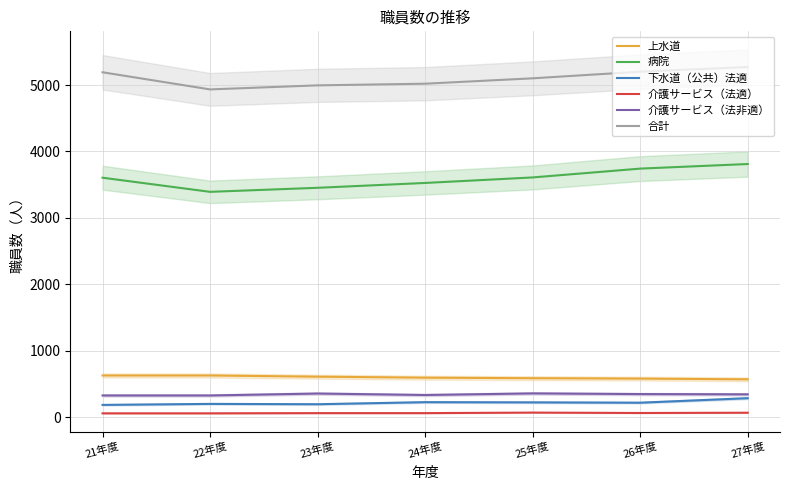

What is the difference between the second highest and second lowest values in the 上水道 series?

47